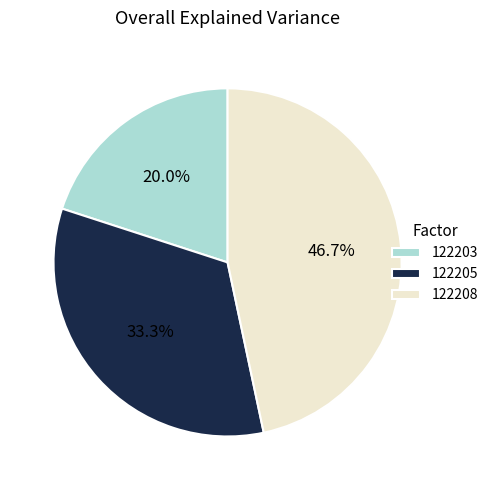

Does 122208 account for over 50% of the chart?

No